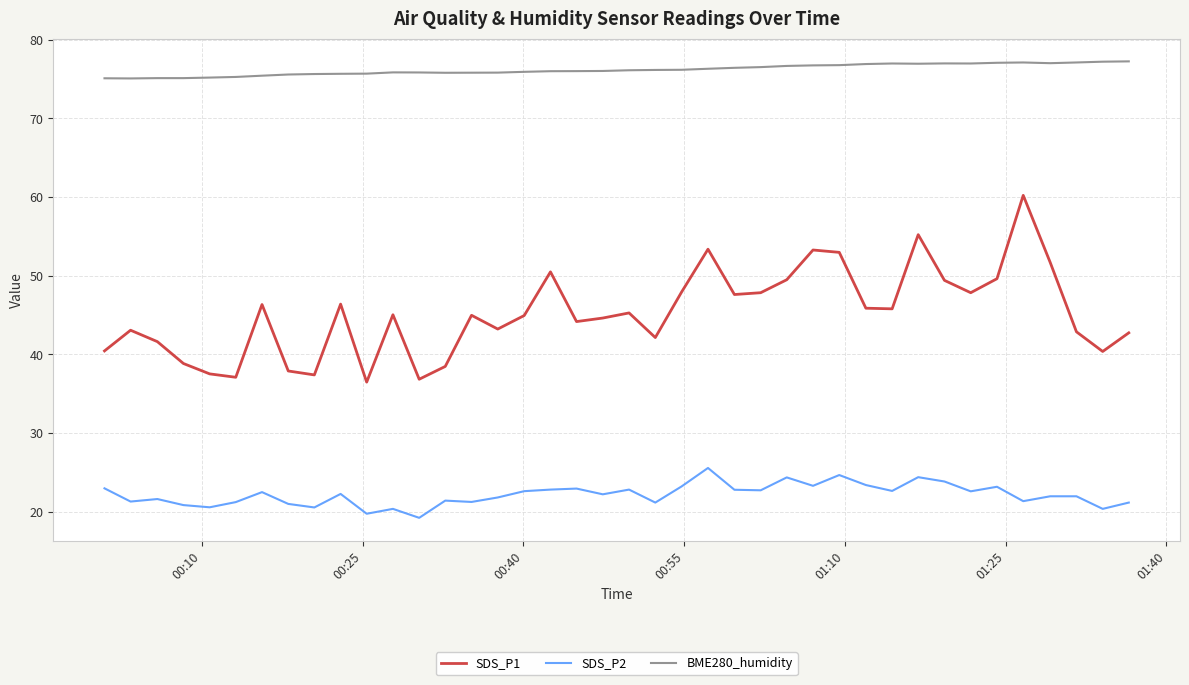

How many interior local valleys does the SDS_P1 series have?

11